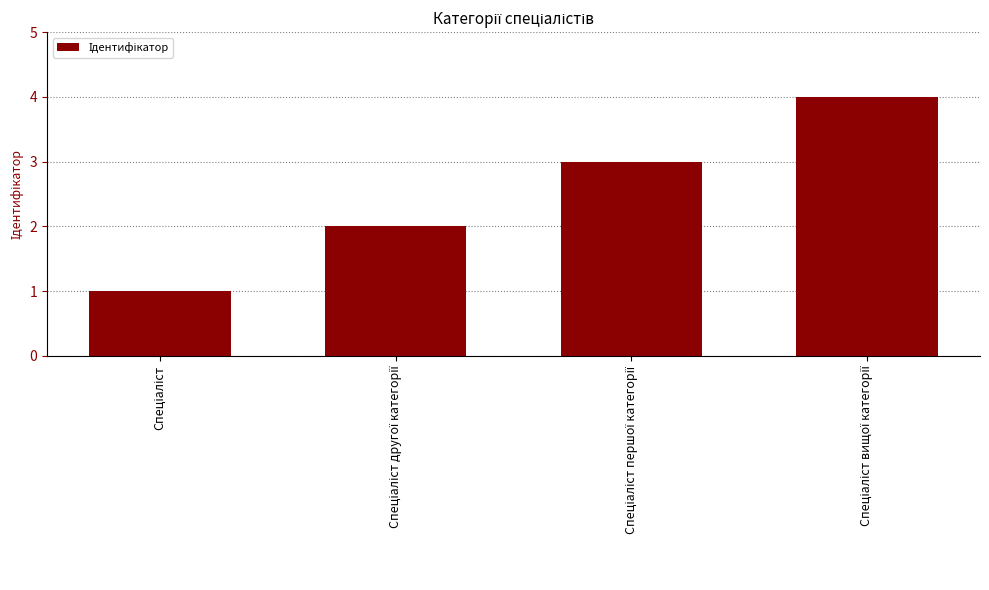

What is the sum of all values?

10